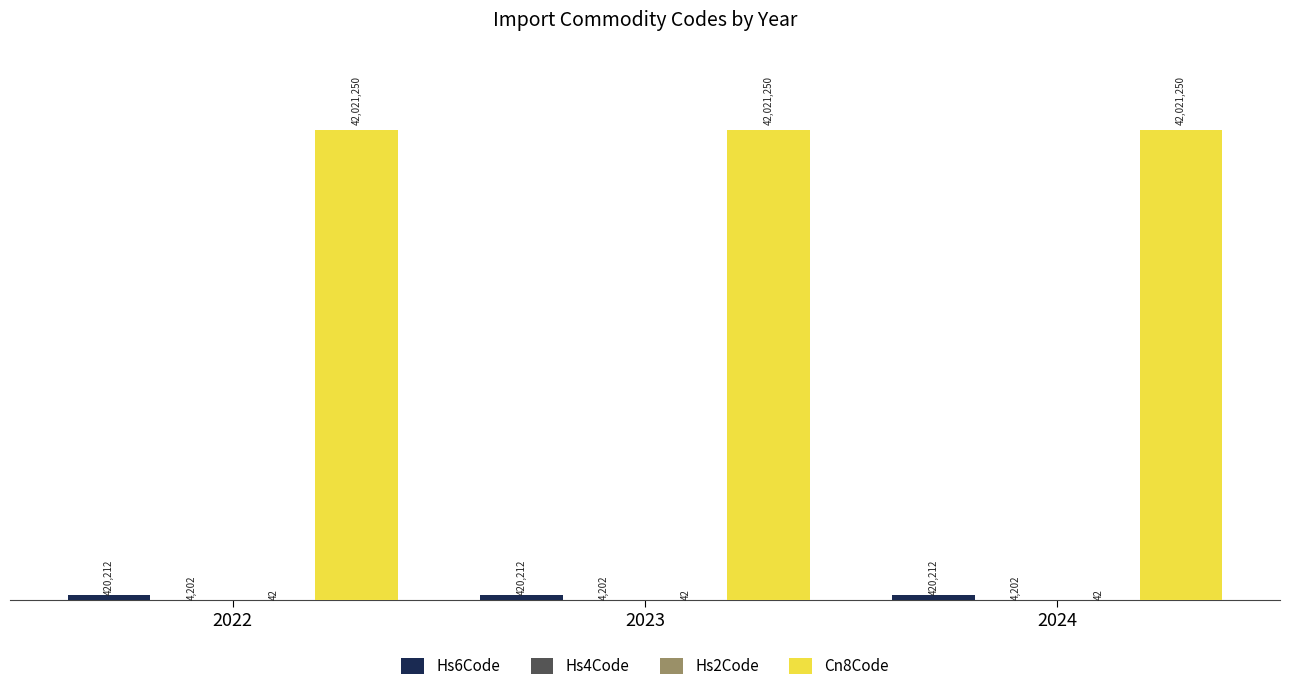

True or false: Hs2Code has a value of 57 at 2024.

False